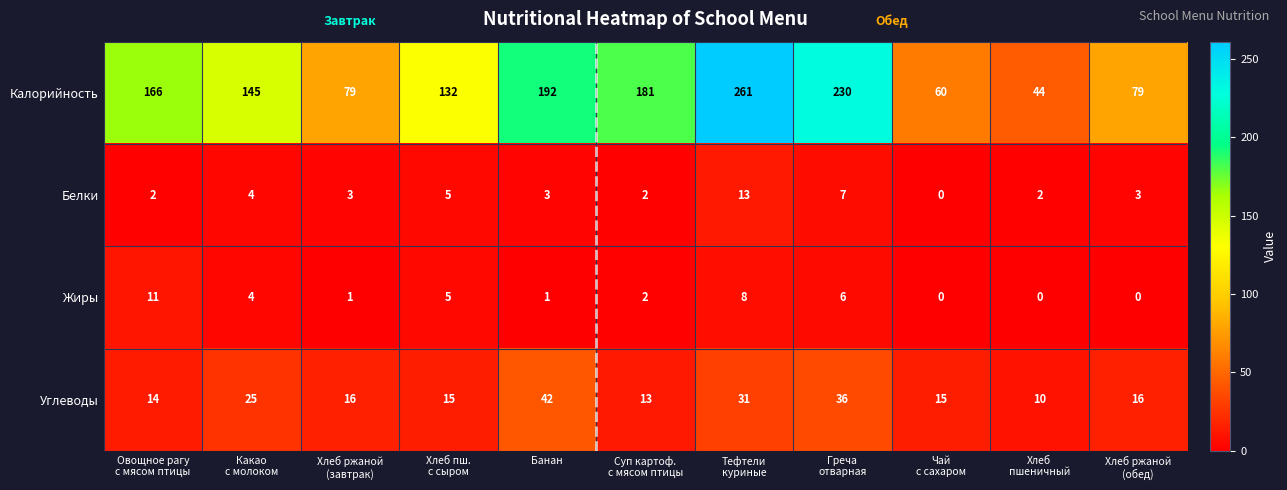

What is the difference between the maximum and minimum values in the Углеводы series?

32